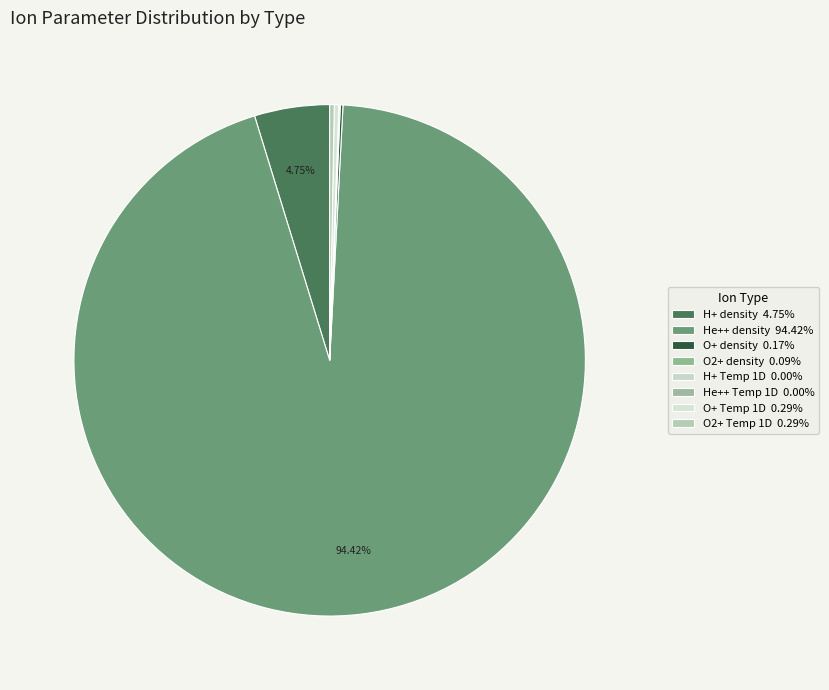

Between He++ density and O+ Temp 1D, which is larger?

He++ density